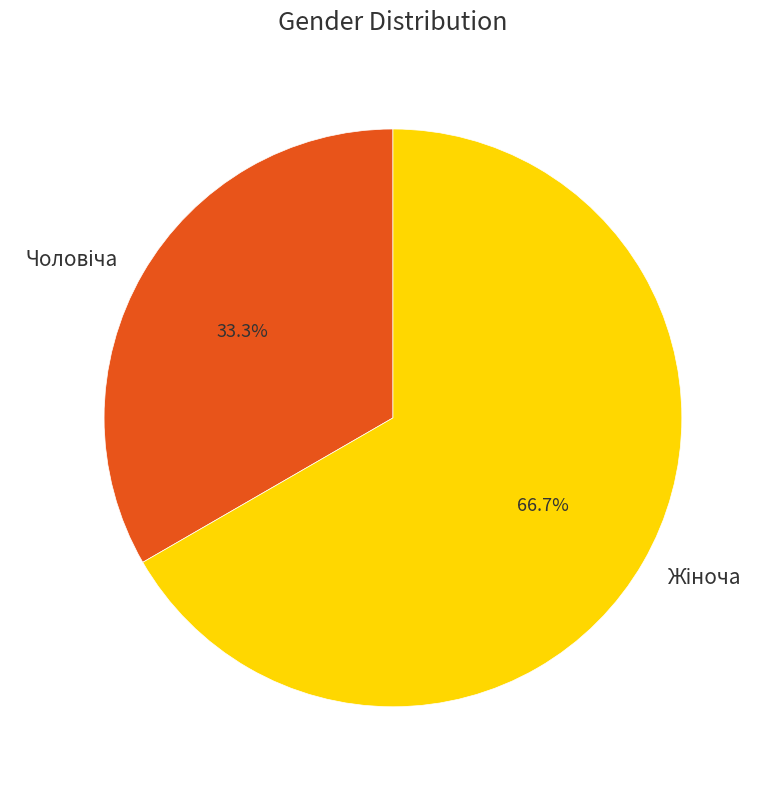

Is there any slice that represents more than half of the pie?

Yes